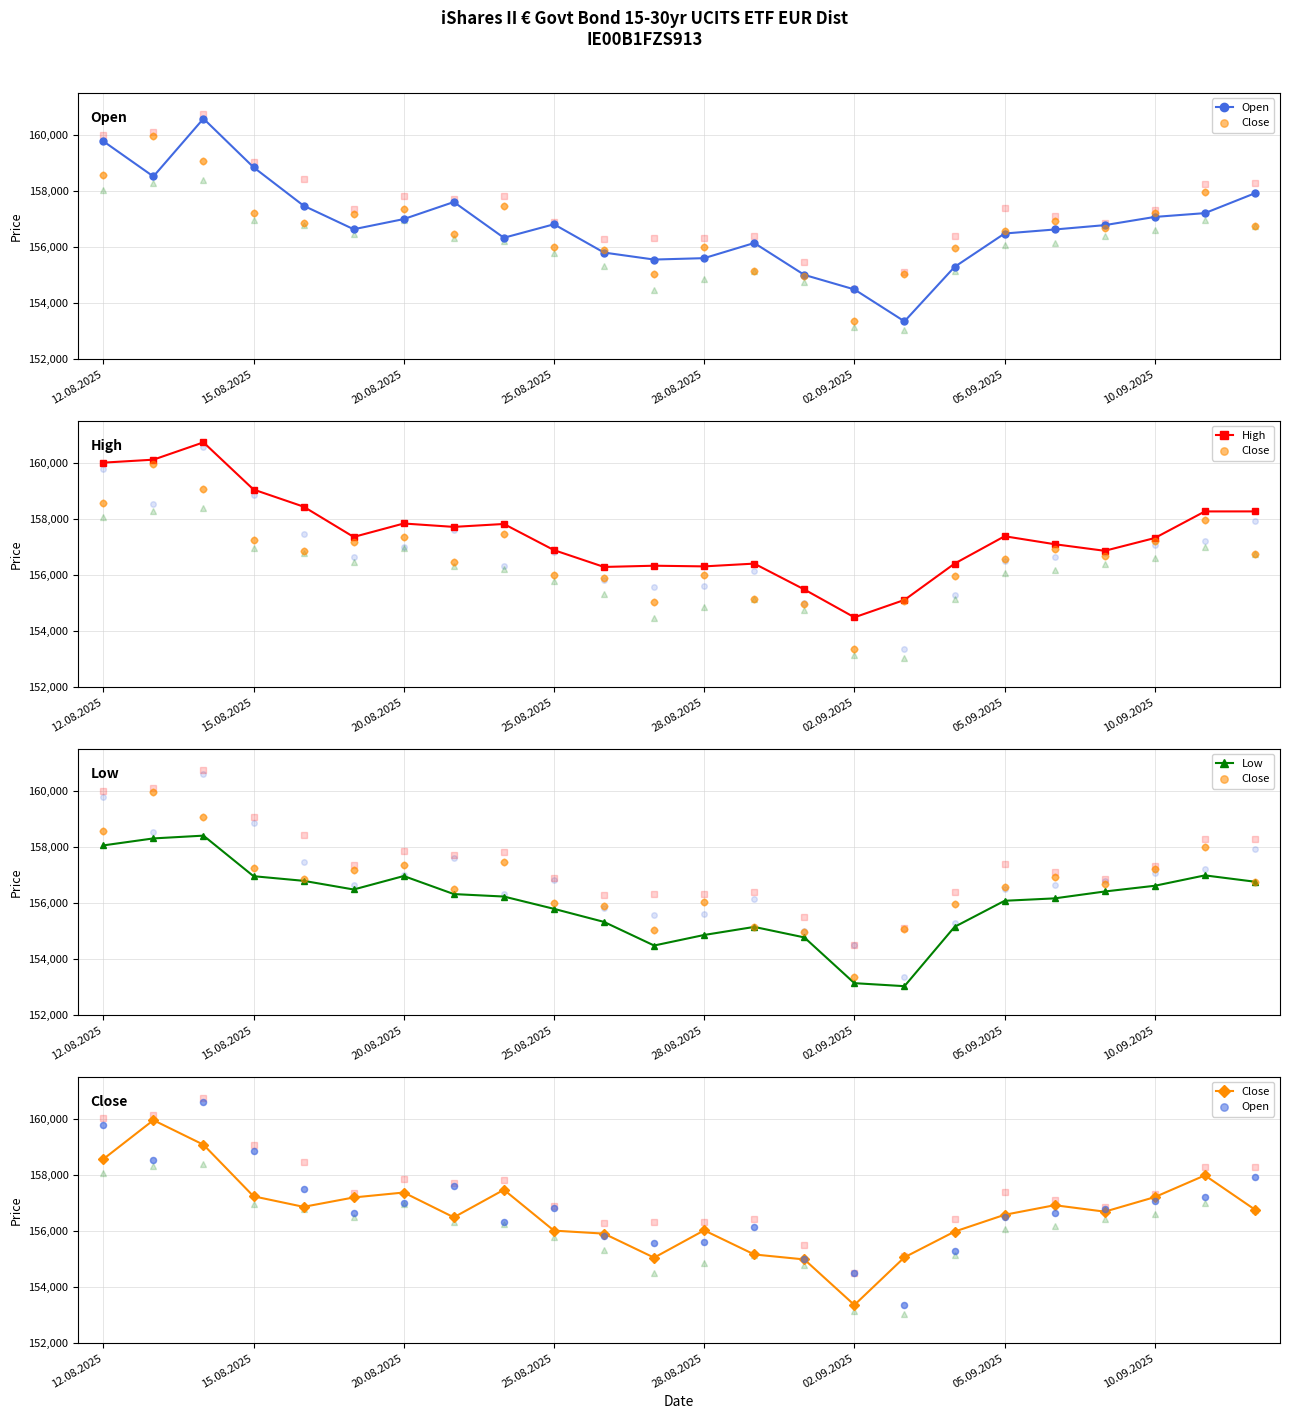

Which series reaches the maximum Y coordinate?

High